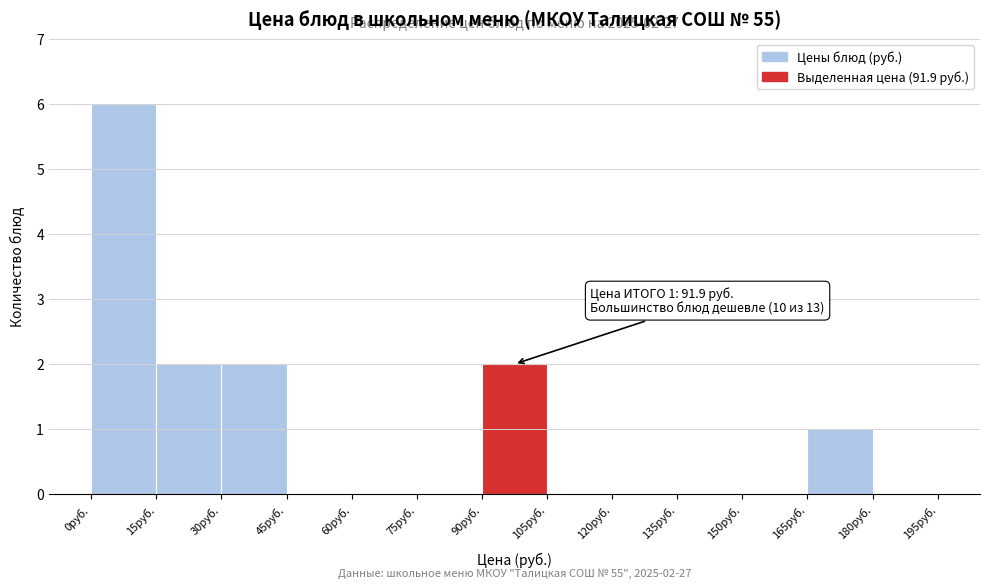

Which range on the x-axis has the tallest bar?

0 to 15